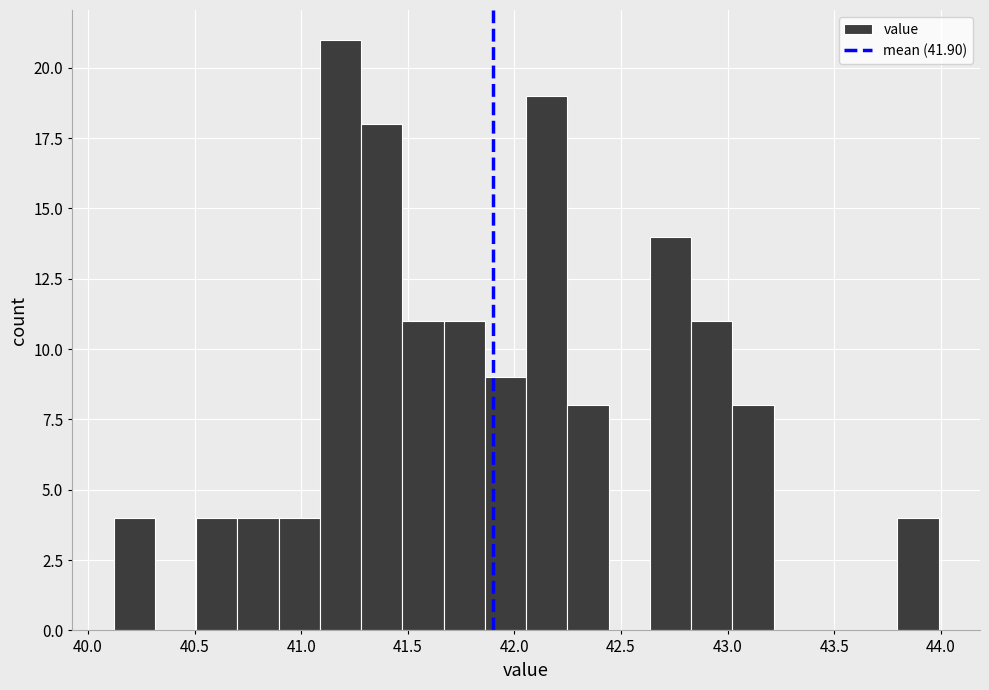

Read against the x-axis, roughly where is the centre of the tallest bar?

41.20